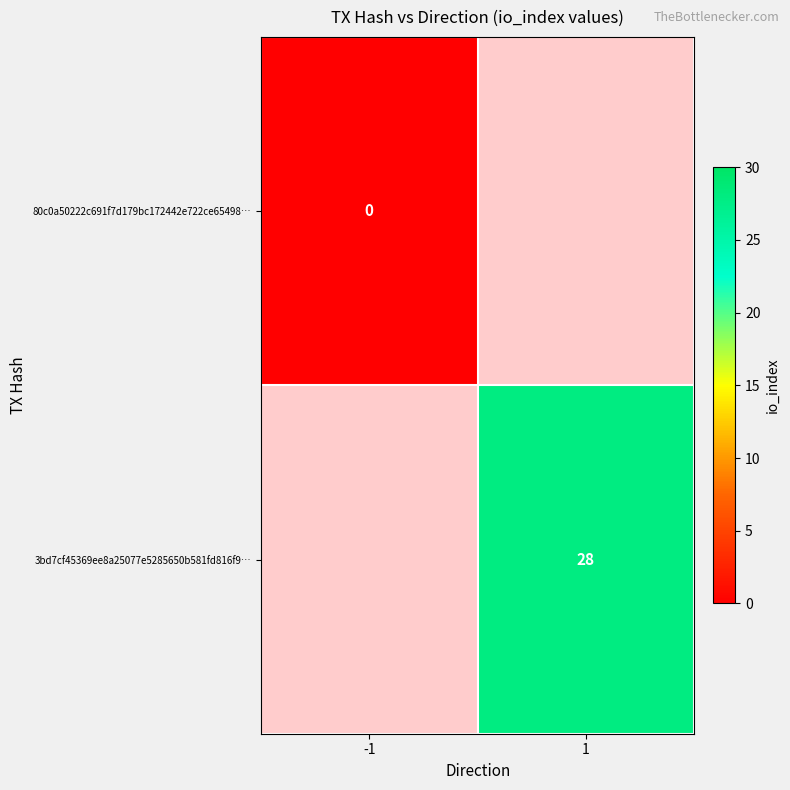

Is the value of 3bd7cf45369ee8a25077e5285650b581fd816f9… at 1 greater than the value of 80c0a50222c691f7d179bc172442e722ce65498… at -1?

Yes